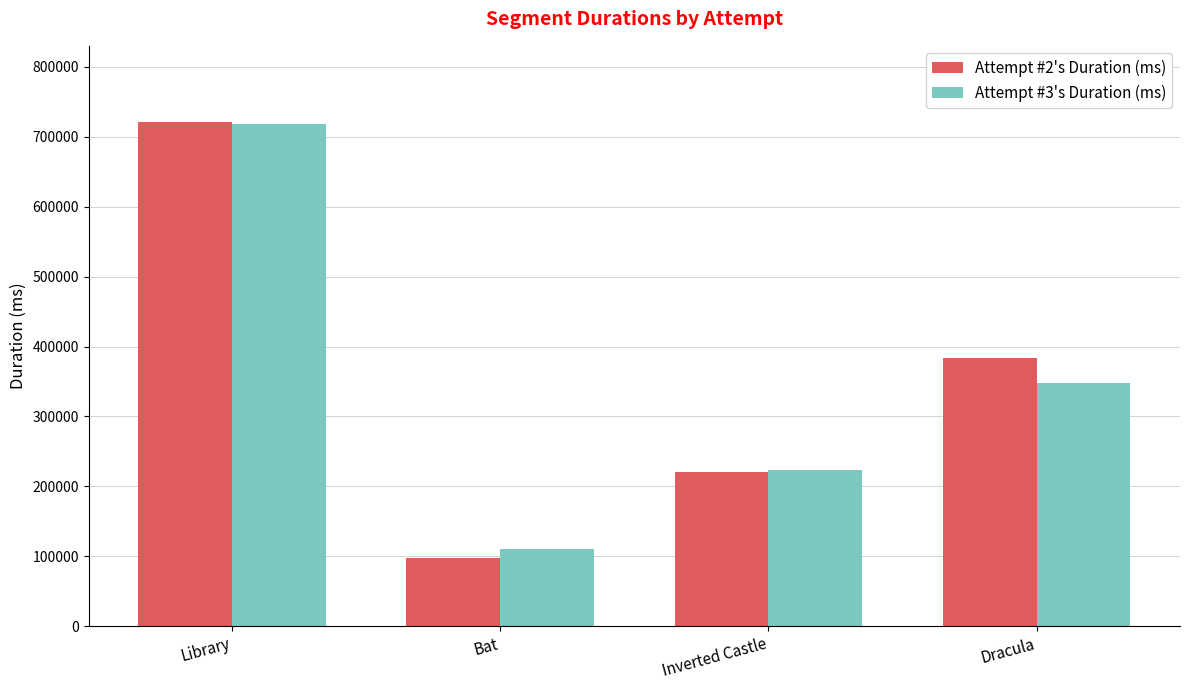

Reading left to right, what are all the values shown in this chart?

Attempt #2's Duration (ms): 721940	96860	219963	383815
Attempt #3's Duration (ms): 718123	110497	223684	348220